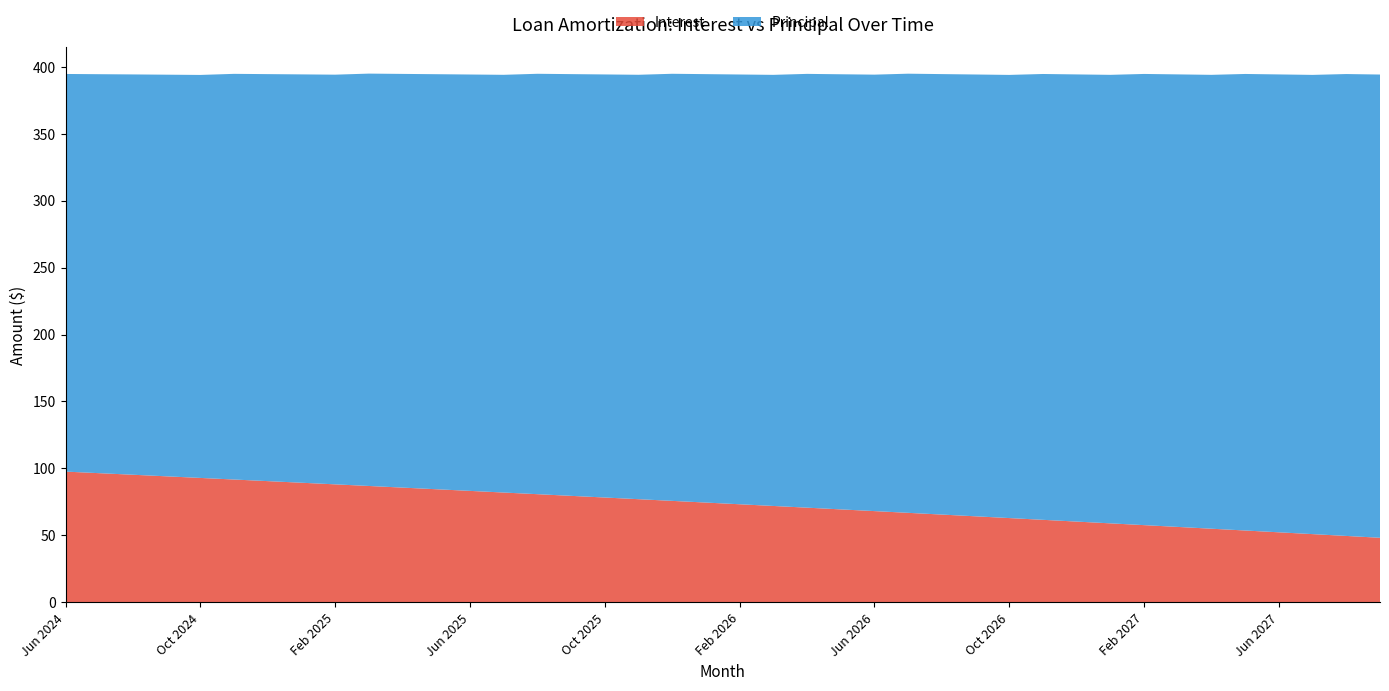

Reading left to right, transcribe all the data shown in this chart.

Interest: Jun 2024=97.6	Jul 2024=96.5	Aug 2024=95.3	Sep 2024=94.1	Oct 2024=92.9	Nov 2024=91.7	Dec 2024=90.5	Jan 2025=89.3	Feb 2025=88.1	Mar 2025=86.9	Apr 2025=85.7	May 2025=84.5	Jun 2025=83.2	Jul 2025=82.0	Aug 2025=80.8	Sep 2025=79.5	Oct 2025=78.3	Nov 2025=77.0	Dec 2025=75.8	Jan 2026=74.5	Feb 2026=73.2	Mar 2026=72.0	Apr 2026=70.7	May 2026=69.4	Jun 2026=68.1	Jul 2026=66.8	Aug 2026=65.5	Sep 2026=64.2	Oct 2026=62.9	Nov 2026=61.6	Dec 2026=60.3	Jan 2027=59.0	Feb 2027=57.6	Mar 2027=56.3	Apr 2027=55.0	May 2027=53.6	Jun 2027=52.3	Jul 2027=50.9	Aug 2027=49.6	Sep 2027=48.2
Principal: Jun 2024=297.0	Jul 2024=298.0	Aug 2024=299.0	Sep 2024=300.0	Oct 2024=301.0	Nov 2024=303.0	Dec 2024=304.0	Jan 2025=305.0	Feb 2025=306.0	Mar 2025=308.0	Apr 2025=309.0	May 2025=310.0	Jun 2025=311.0	Jul 2025=312.0	Aug 2025=314.0	Sep 2025=315.0	Oct 2025=316.0	Nov 2025=317.0	Dec 2025=319.0	Jan 2026=320.0	Feb 2026=321.0	Mar 2026=322.0	Apr 2026=324.0	May 2026=325.0	Jun 2026=326.0	Jul 2026=328.0	Aug 2026=329.0	Sep 2026=330.0	Oct 2026=331.0	Nov 2026=333.0	Dec 2026=334.0	Jan 2027=335.0	Feb 2027=337.0	Mar 2027=338.0	Apr 2027=339.0	May 2027=341.0	Jun 2027=342.0	Jul 2027=343.0	Aug 2027=345.0	Sep 2027=346.0